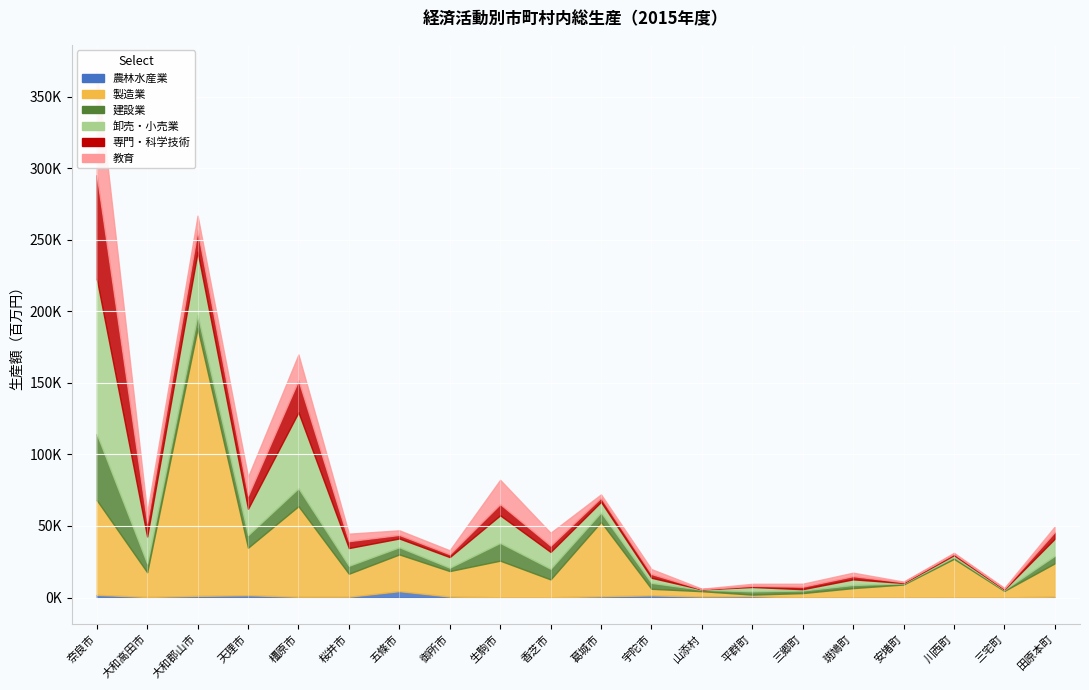

At which label does 農林水産業 reach its peak?

五條市